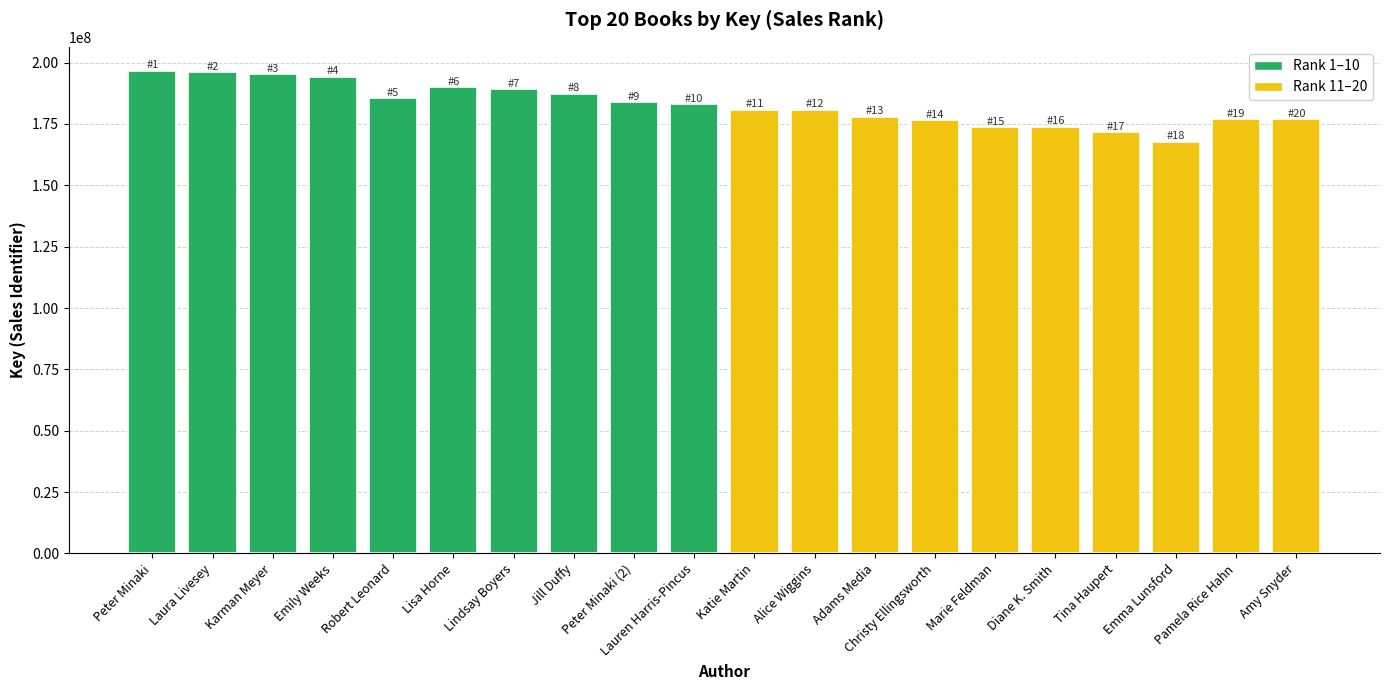

What is the difference between the values at Marie Feldman and Adams Media?

4269822